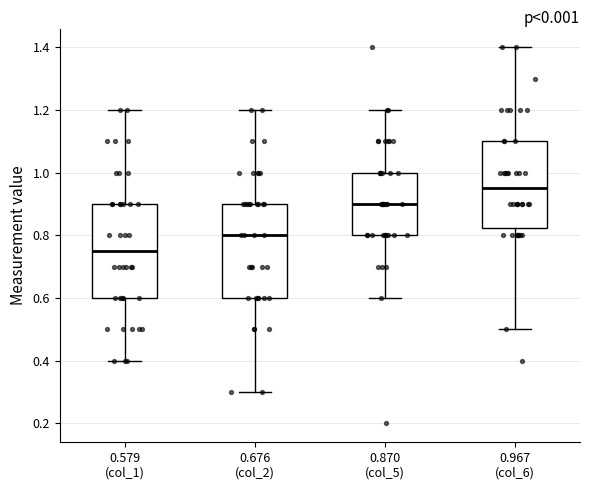

Reading left to right, transcribe this box plot: for each box, give where its median line is, the range the box spans, and where its two whiskers end, as read against the y-axis. The values are not printed on the chart, so give them approximately, as read against the axis.

0.579 (col_1): median 0.76, box 0.60 to 0.90, whiskers 0.40 to 1.20
0.676 (col_2): median 0.80, box 0.60 to 0.90, whiskers 0.30 to 1.20
0.870 (col_5): median 0.90, box 0.80 to 1.00, whiskers 0.60 to 1.20
0.967 (col_6): median 0.96, box 0.82 to 1.10, whiskers 0.50 to 1.40